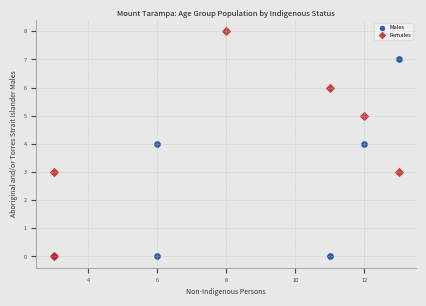

Which series contains the highest Y value?

Females